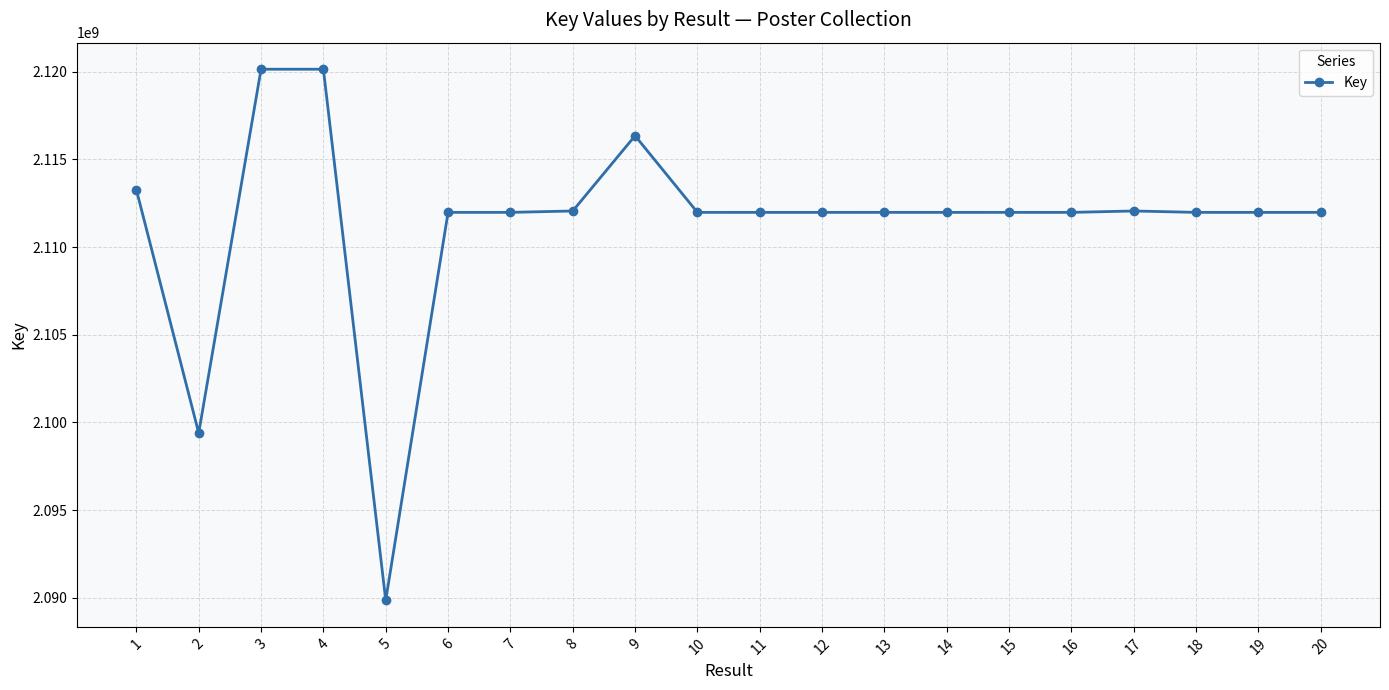

What is the sum of all values?

42226952766